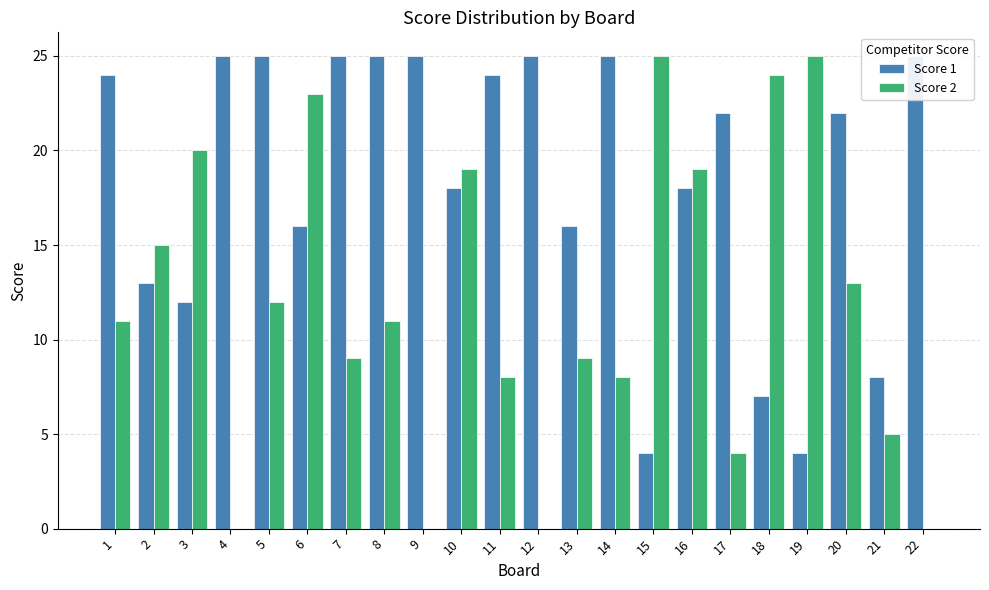

Rank the series at 17 from highest to lowest value.

Score 1, Score 2